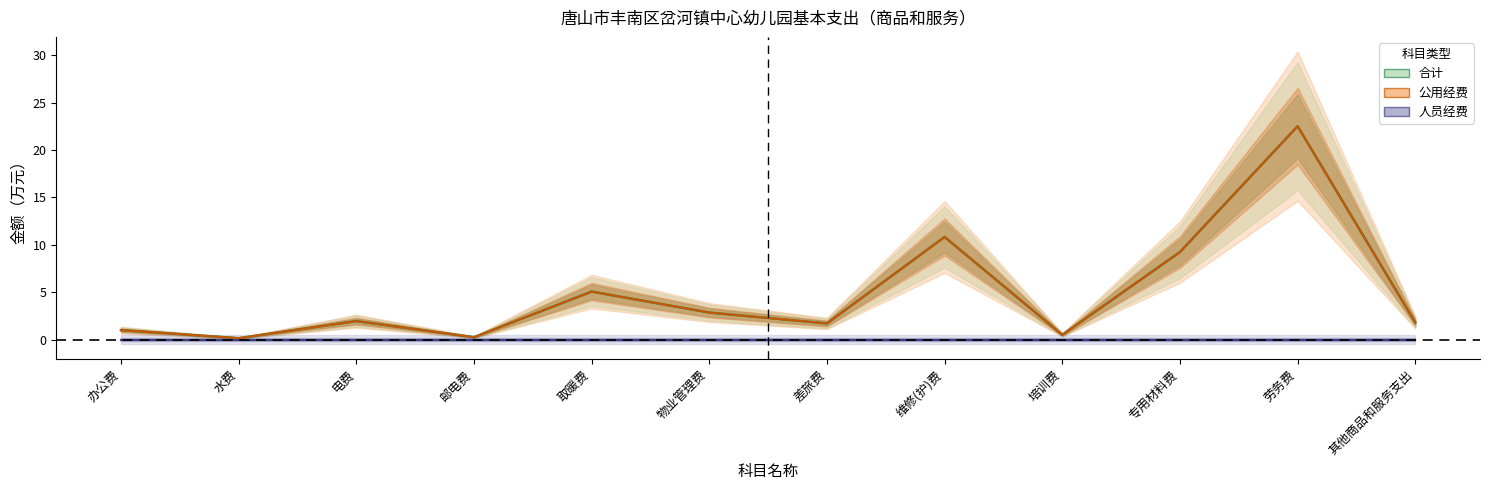

Which category has the highest value across all series?

劳务费